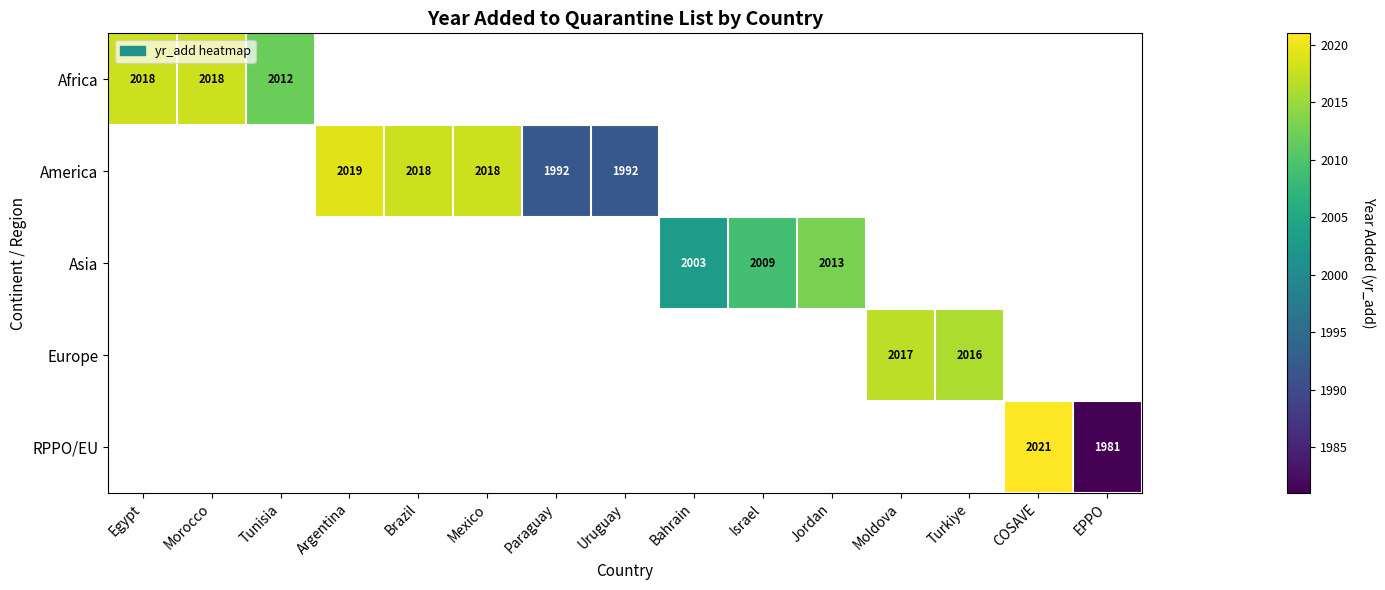

How many distinct data groups are displayed?

5